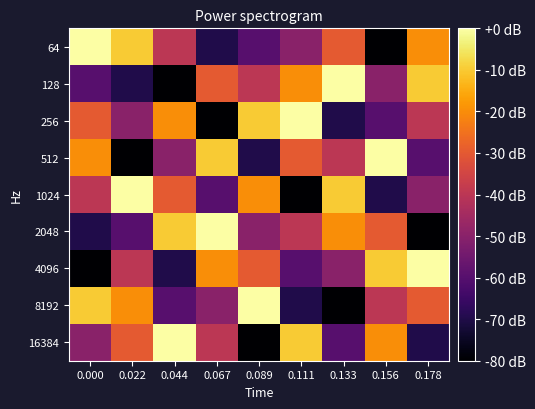

What is the difference between the highest and lowest values at 0.111?

80